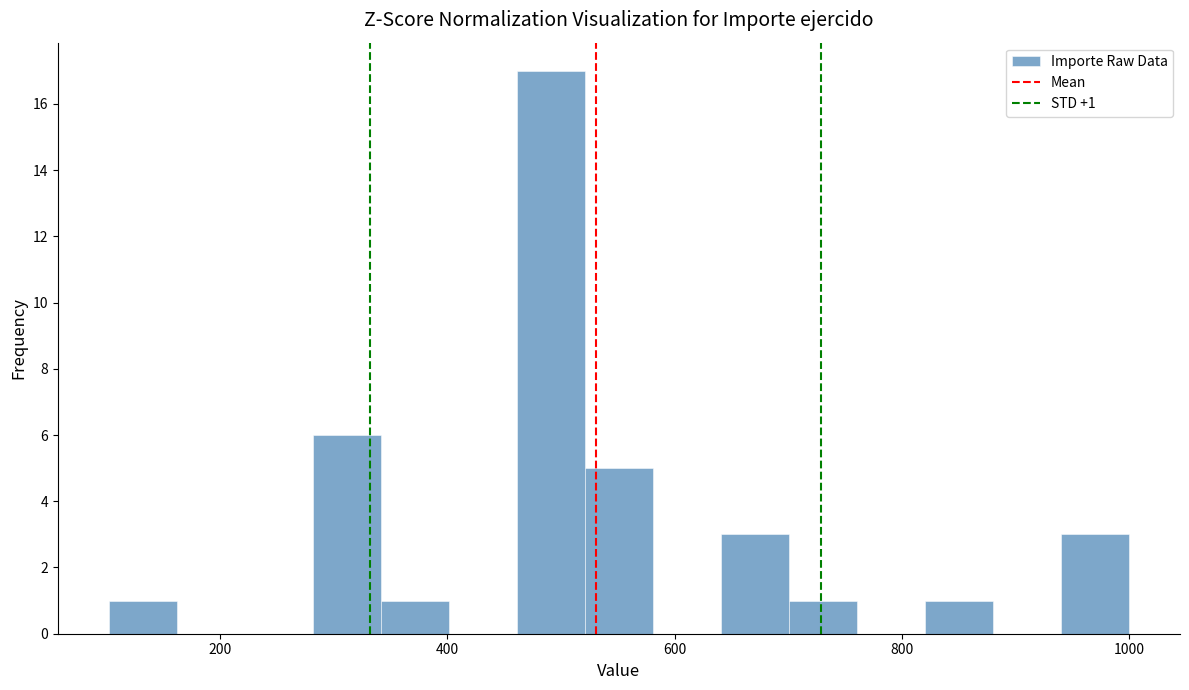

Read against the x-axis, roughly where is the centre of the tallest bar?

500